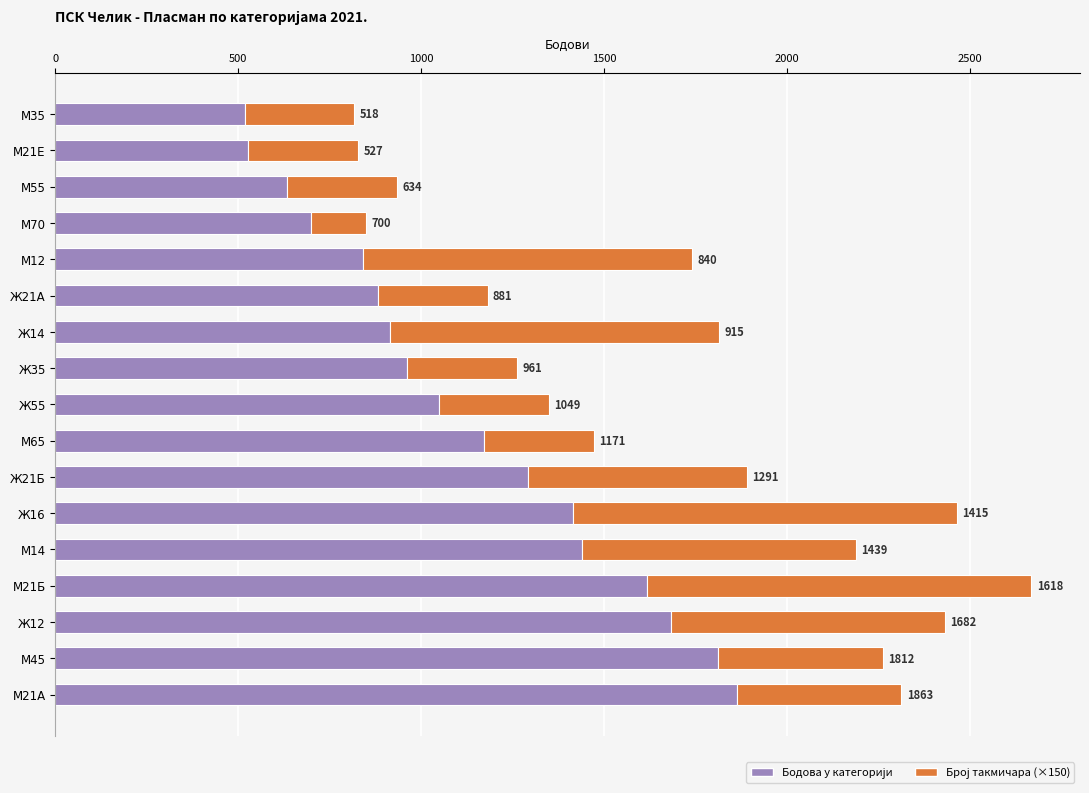

At which category is the sum across all series the highest?

М21Б